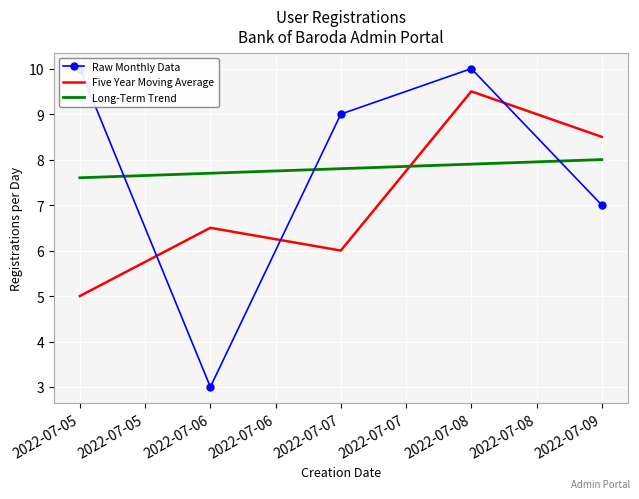

After their last crossing, which series has the higher values: Long-Term Trend or Five Year Moving Average?

Five Year Moving Average